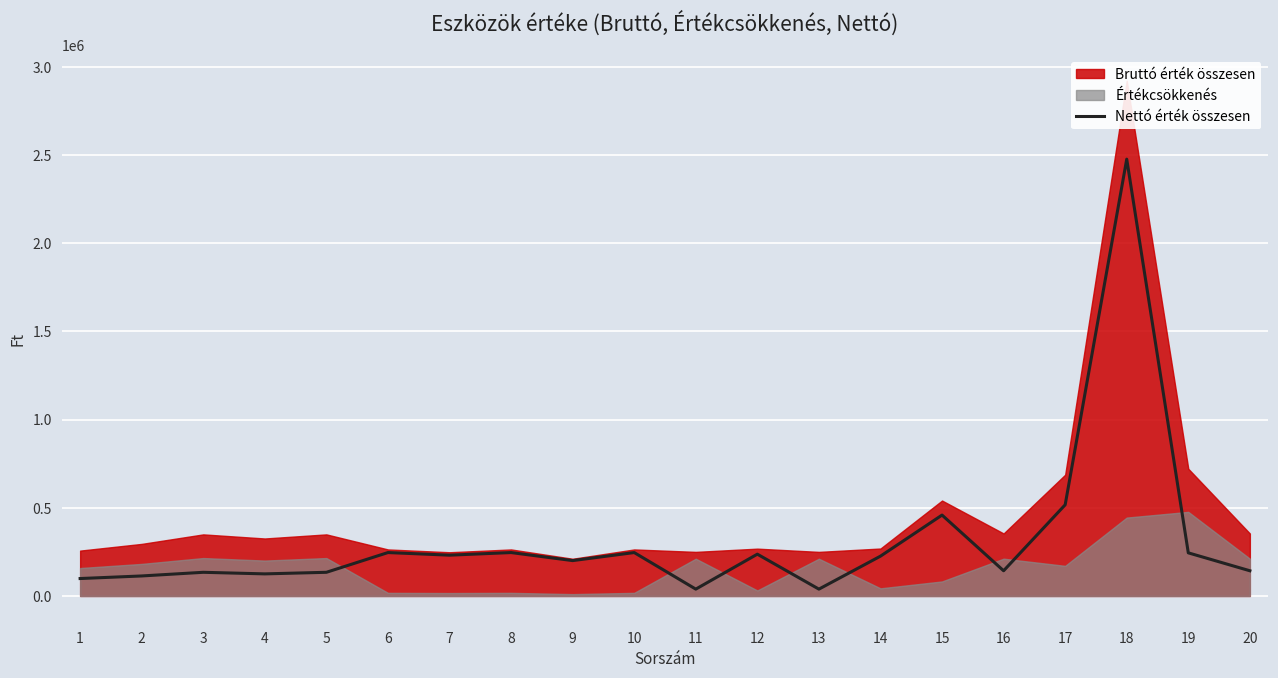

The value of Nettó érték összesen at 10 is 246121. True or false?

True